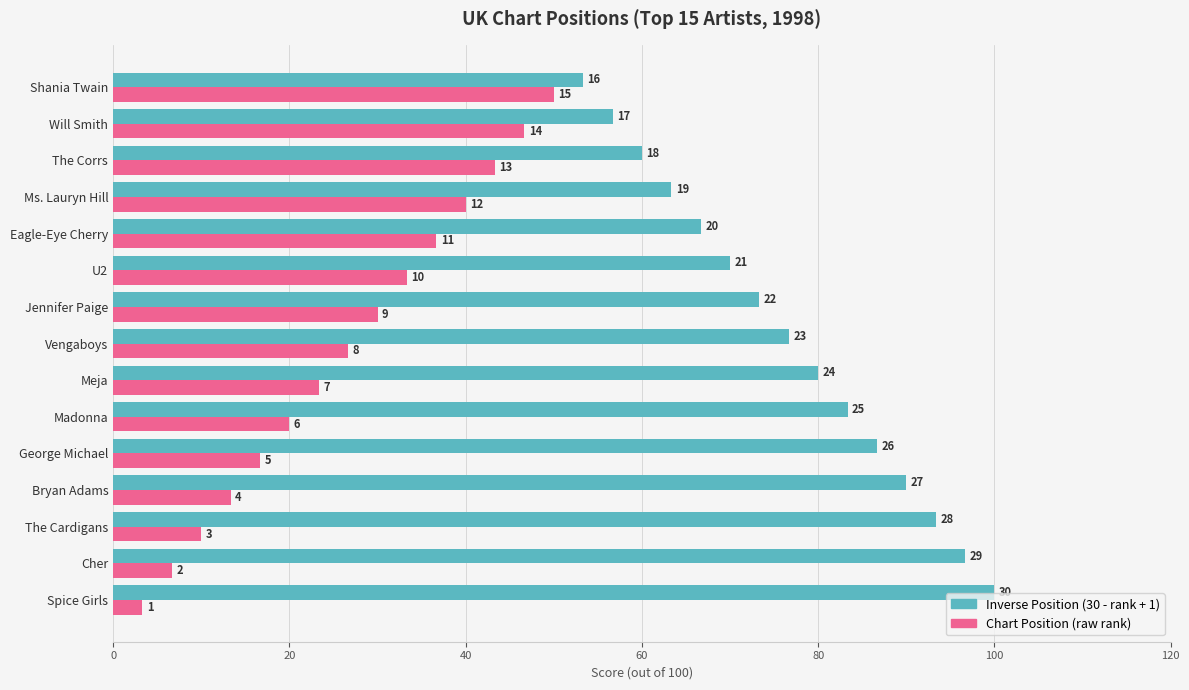

How many bars are there in each group?

2